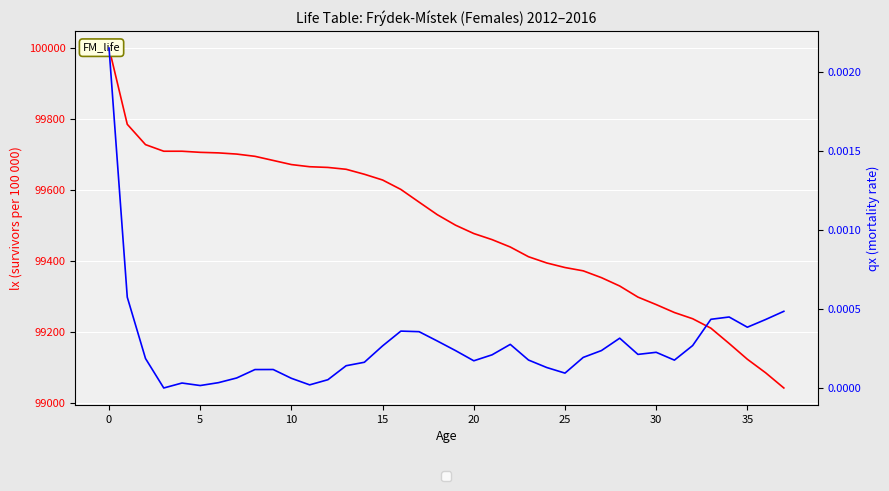

Which series changed the most between 27 and 36?

lx (survivors)